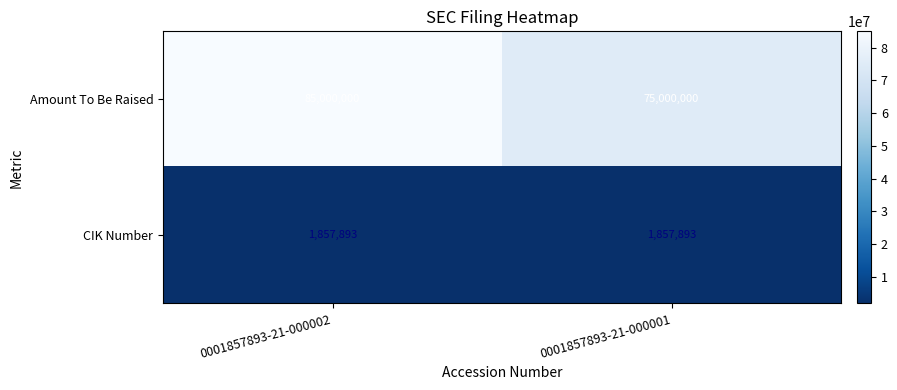

Which series changed the most between 0001857893-21-000002 and 0001857893-21-000001?

Amount To Be Raised